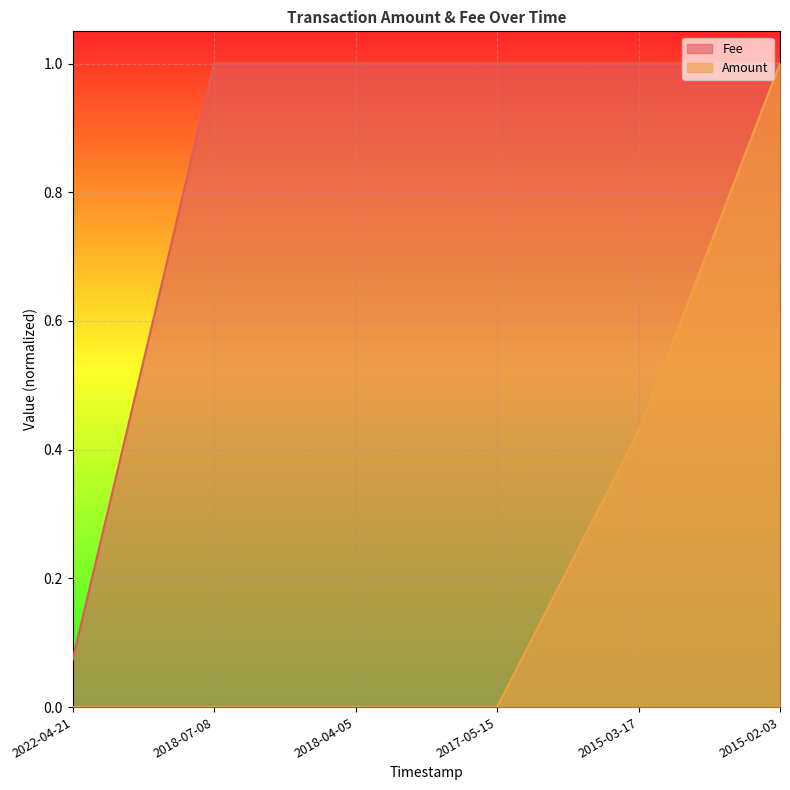

True or false: Amount and Fee cross at least once.

False